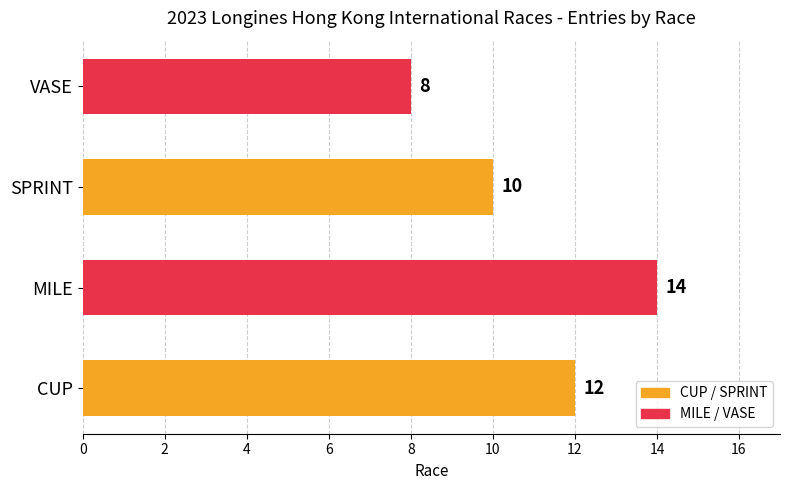

Reading bottom to top, transcribe all the data shown in this chart.

CUP=12	MILE=14	SPRINT=10	VASE=8